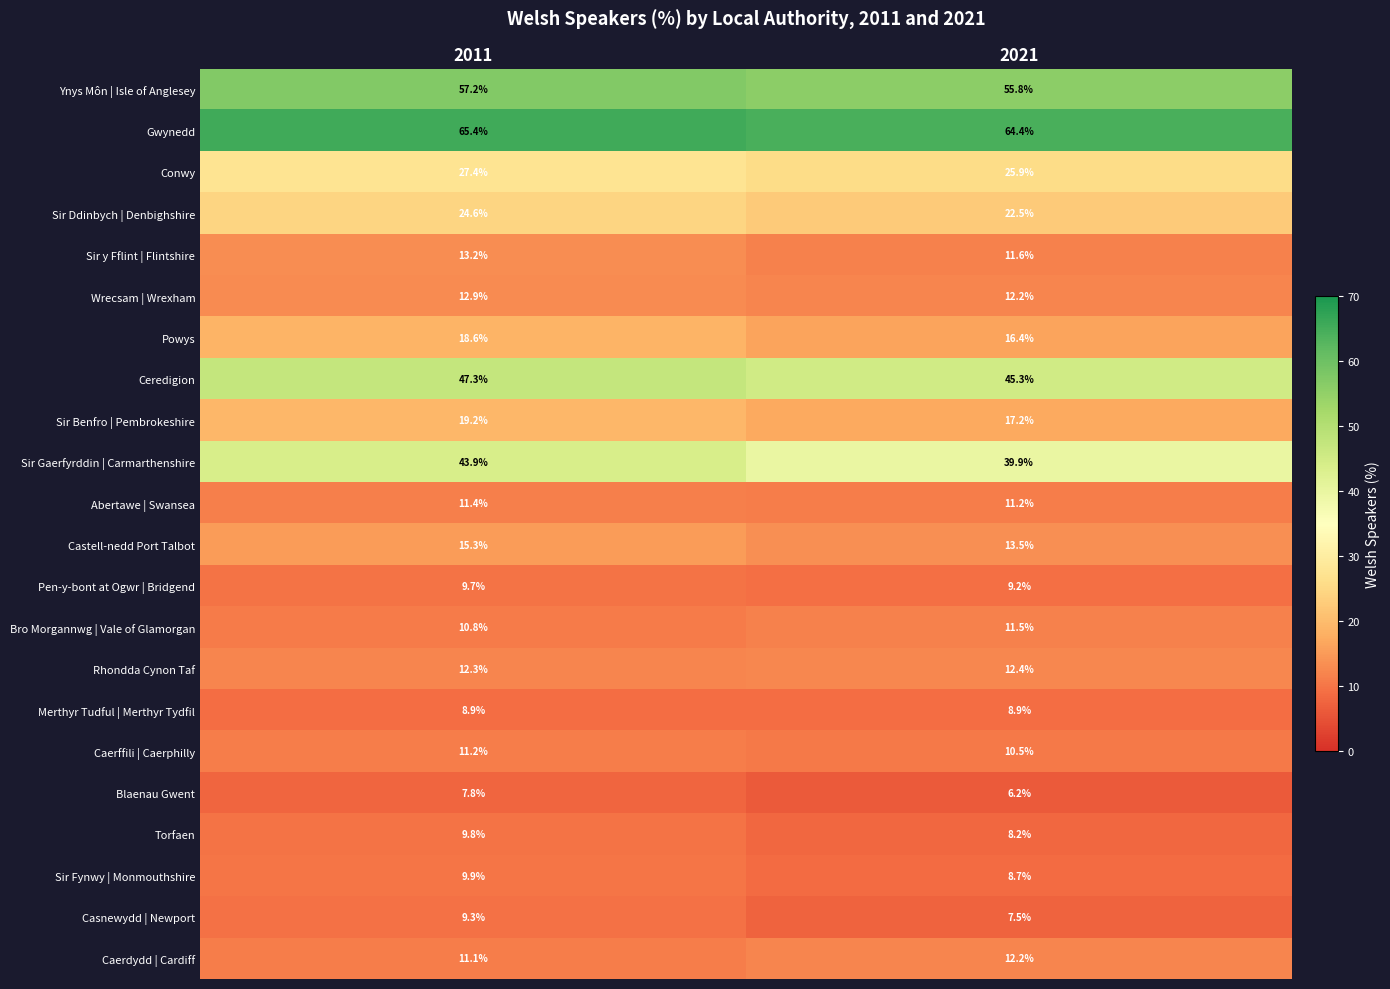

Which series changed the most between 2011 and 2021?

Sir Gaerfyrddin | Carmarthenshire